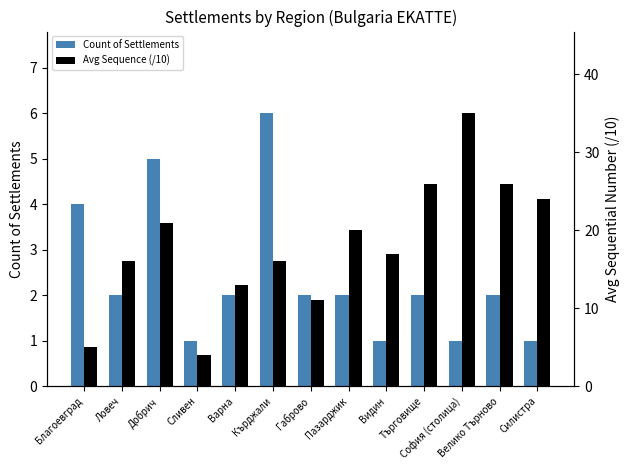

What is the difference between the maximum and second lowest values in the Avg Sequence (/10) series?

30